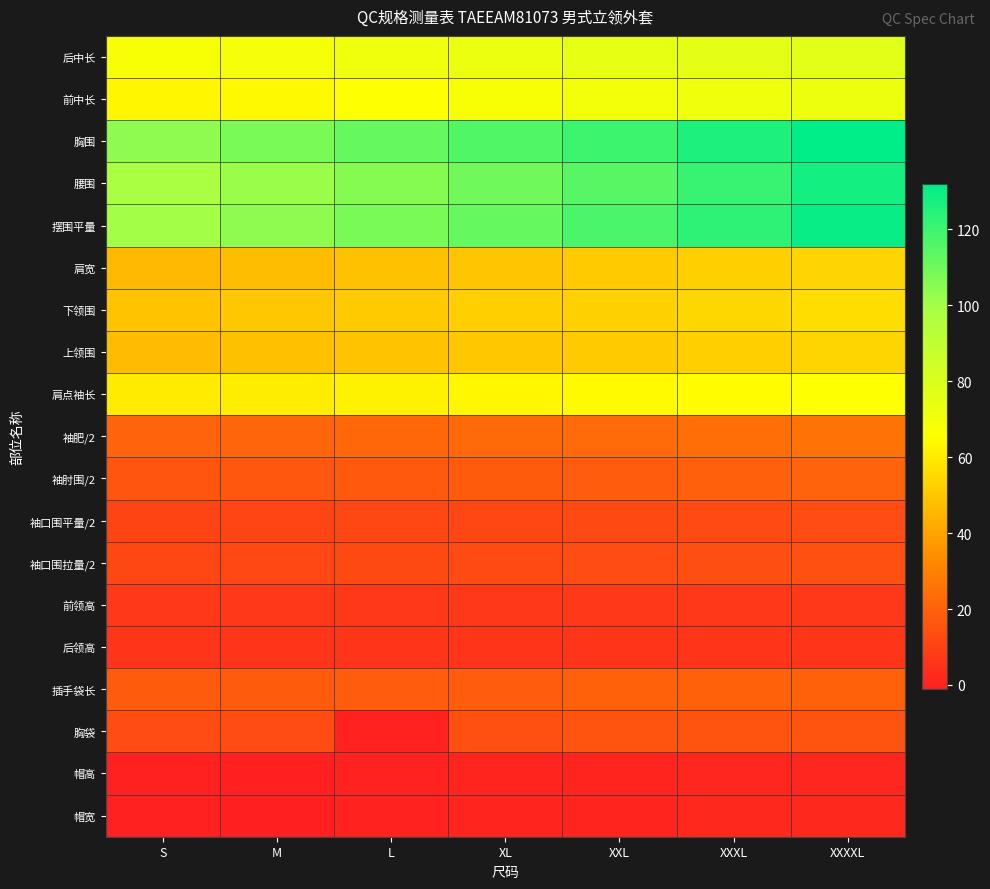

What is the total value across all series at XXXXL?

894.0